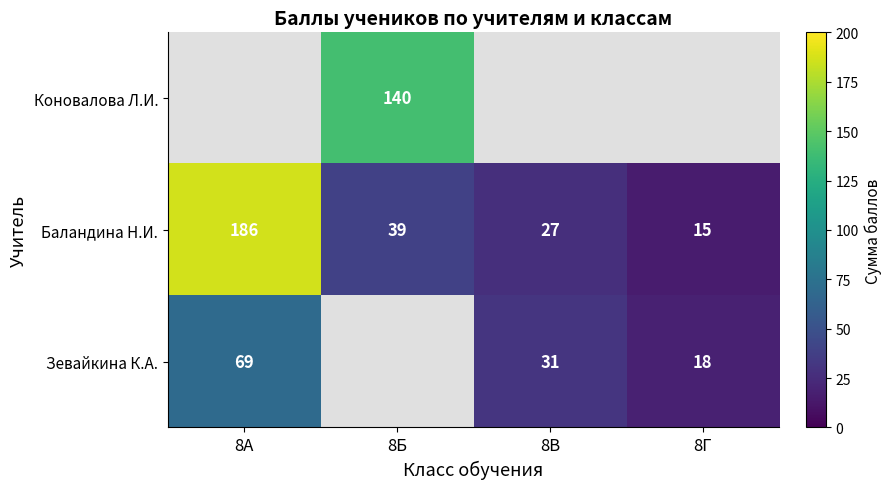

At which label does Баландина Н.И. reach its minimum?

8Г